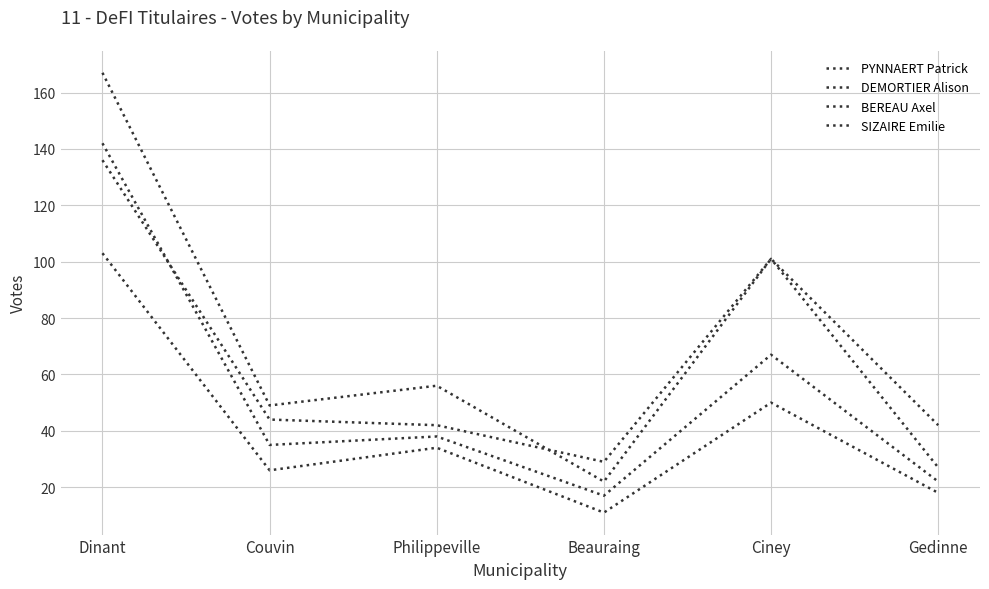

What is the approximate value of SIZAIRE Emilie at Gedinne?

22